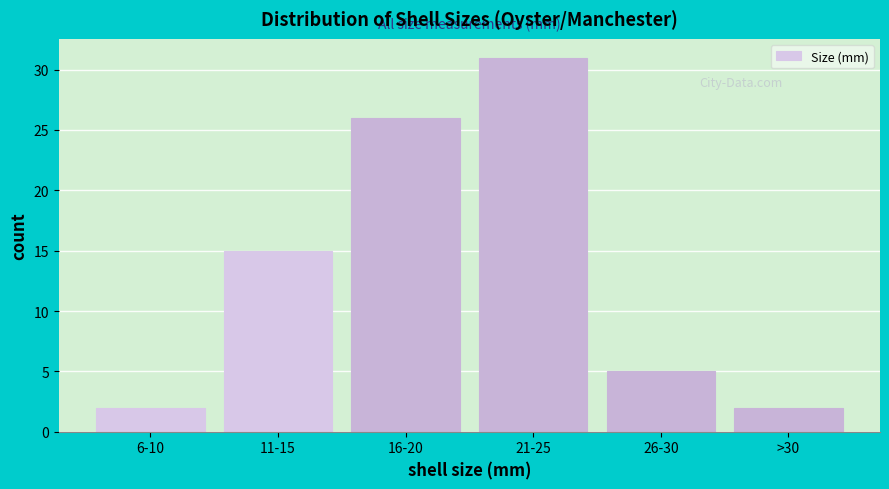

Reading left to right, extract all data points from this chart.

2	15	26	31	5	2